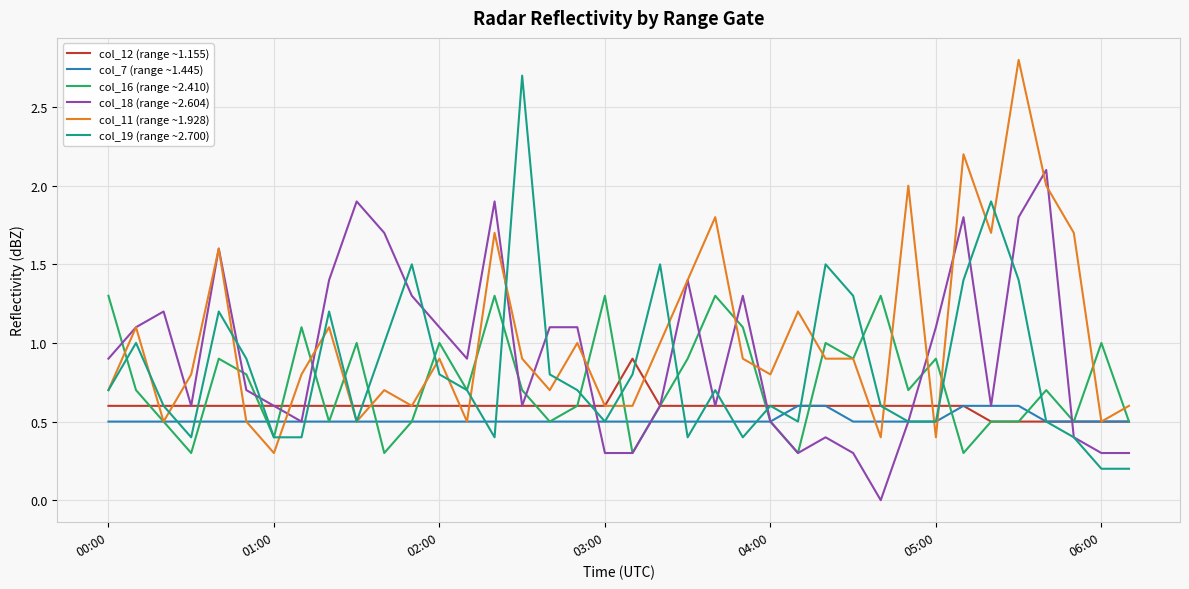

What is the highest value of the col_16 (range ~2.410) series?

1.3